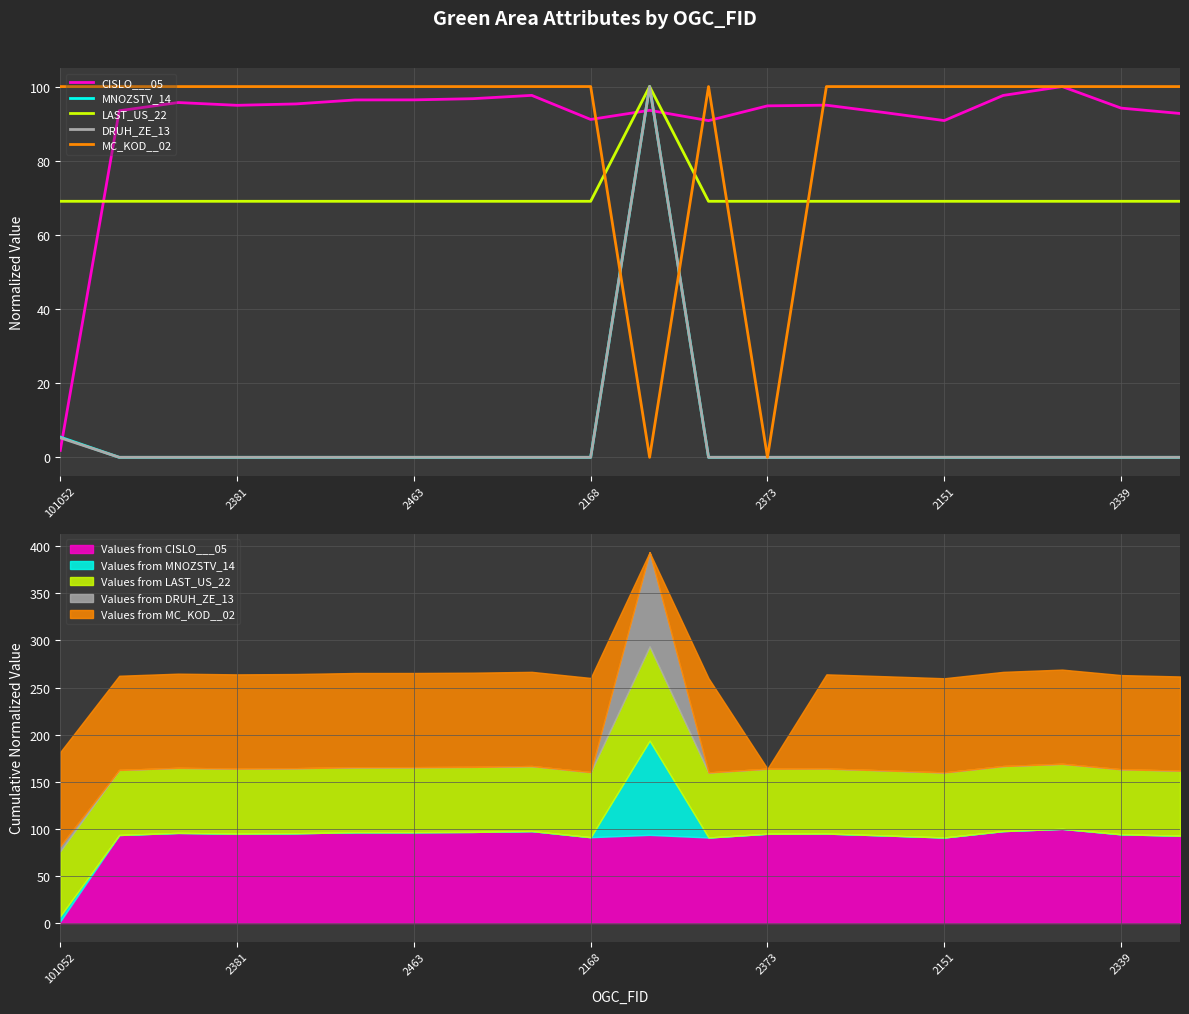

True or false: LAST_US_22 and MNOZSTV_14 intersect in this chart.

False